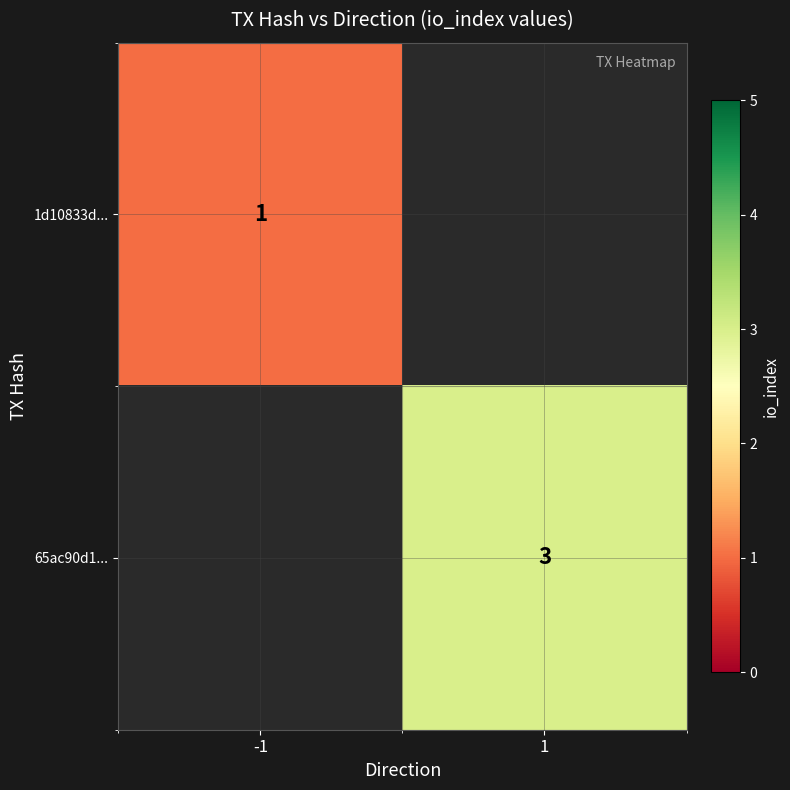

Is the value of 1d10833d... at -1 greater than the value of 65ac90d1... at 1?

No